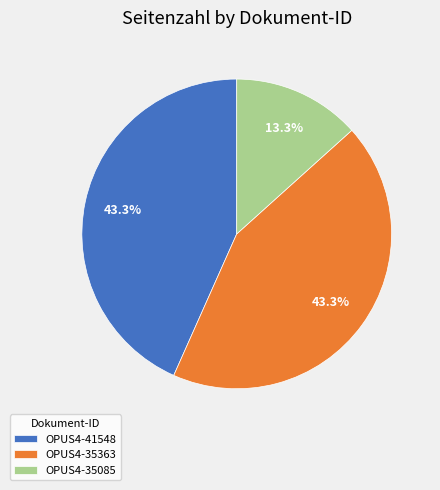

Which category has the smallest portion of the pie?

OPUS4-35085